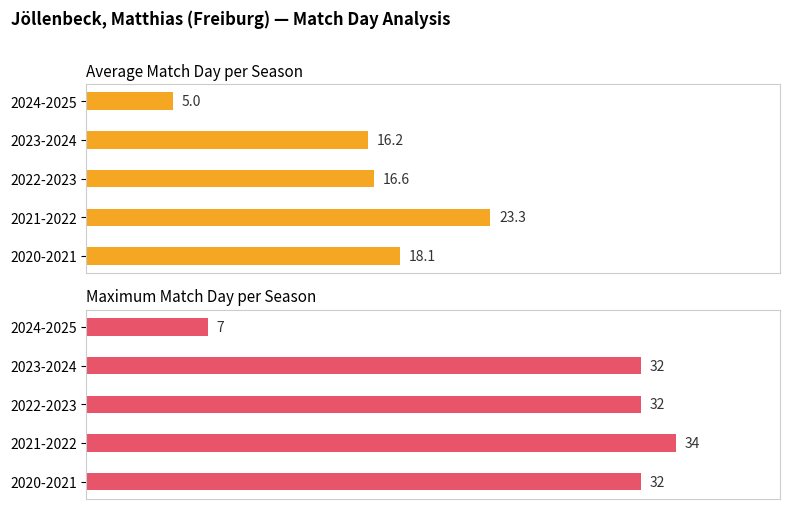

List the series in order of their overall mean, highest first.

Maximum match day, Average match day